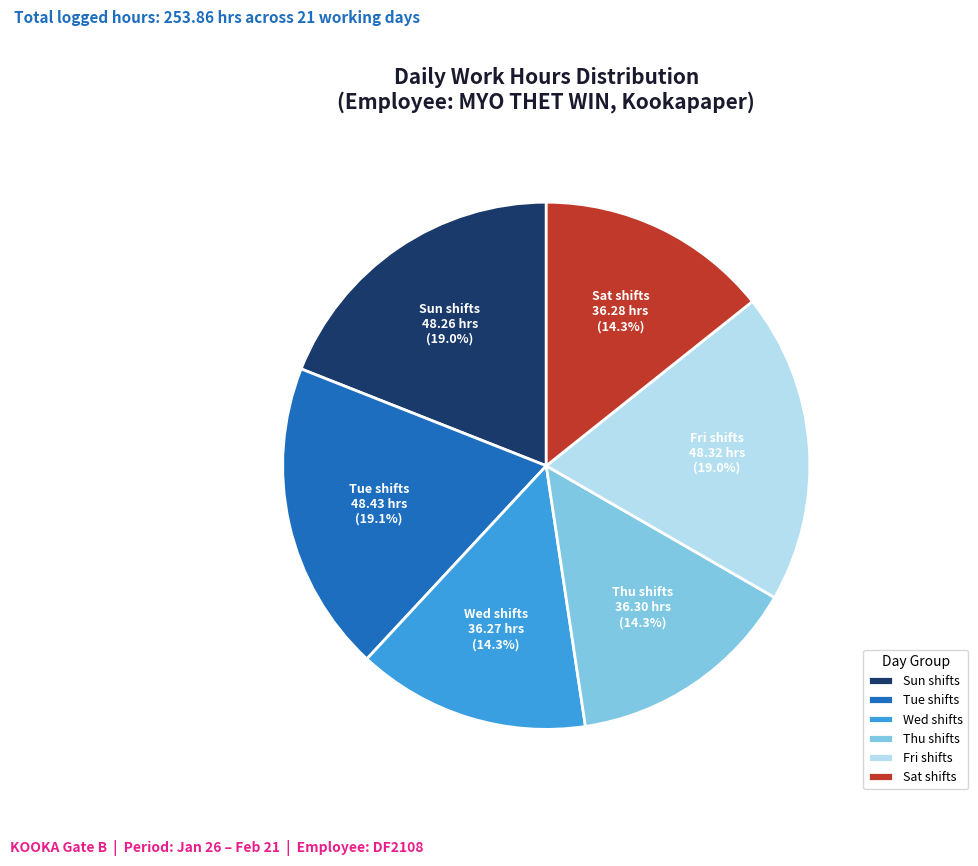

What is the ratio of the value at Fri shifts to the value at Thu shifts?

1.3